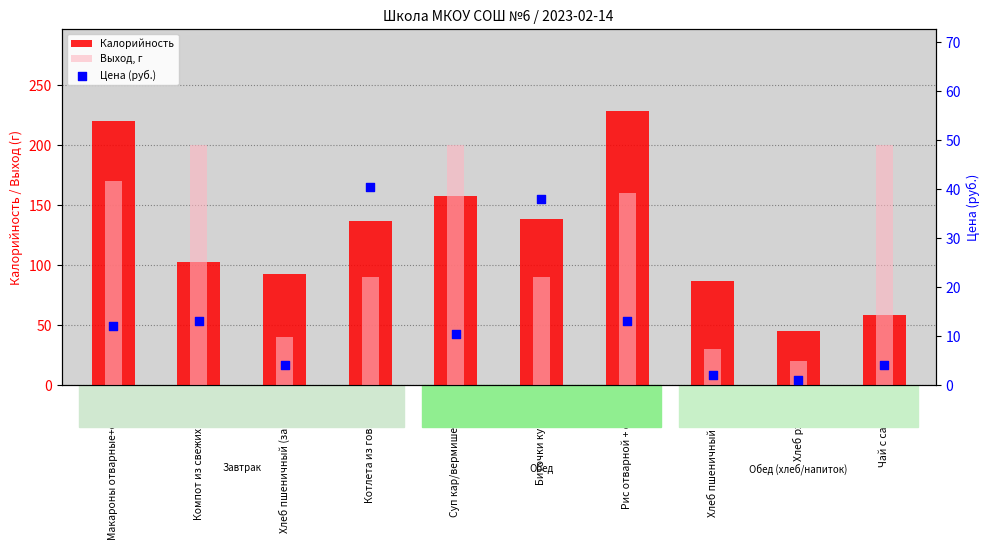

Which series has the largest Y range (max minus min)?

Калорийность